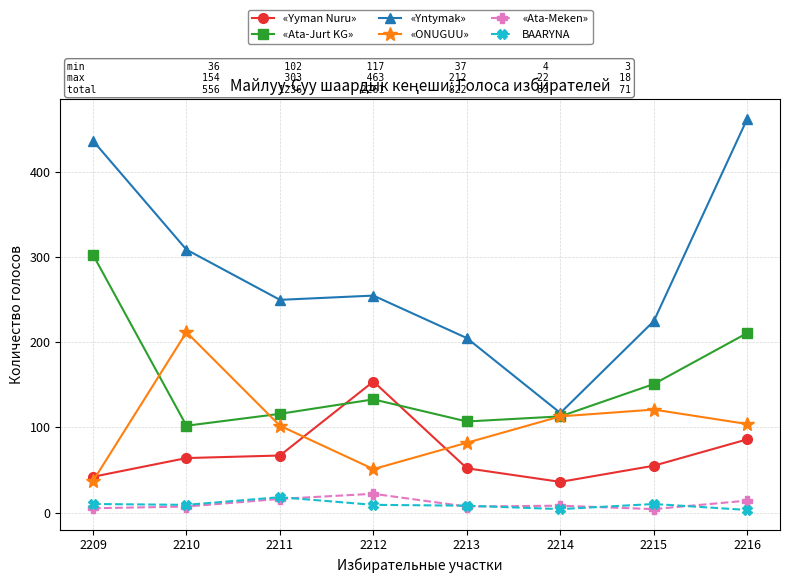

What is the average value of the BAARYNA series?

9